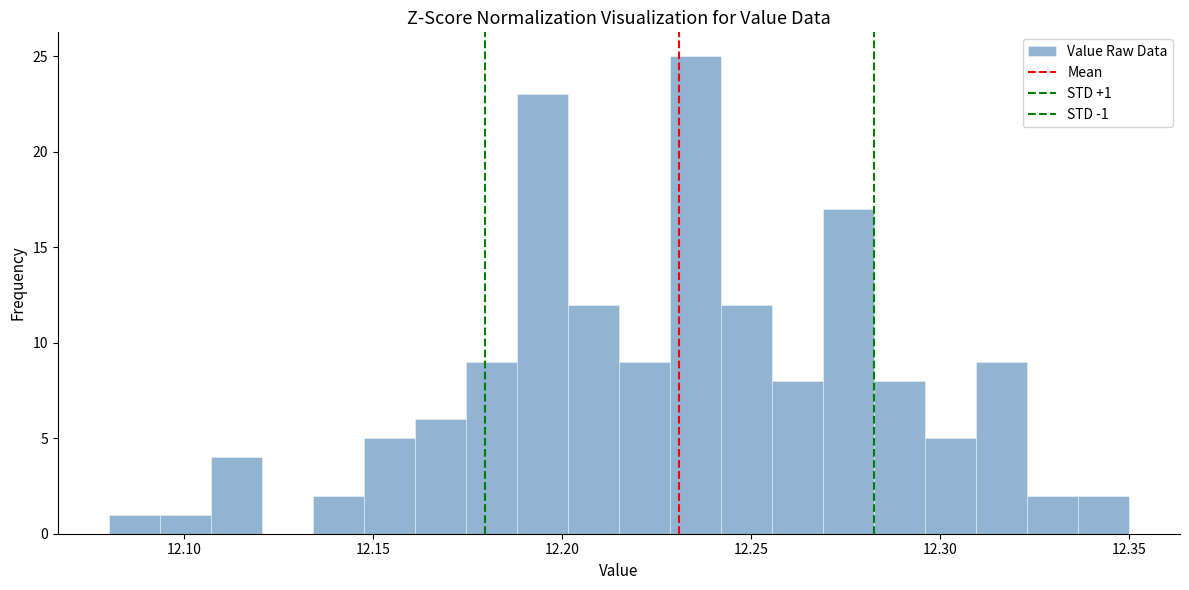

Read against the x-axis, roughly where is the centre of the tallest bar?

12.235